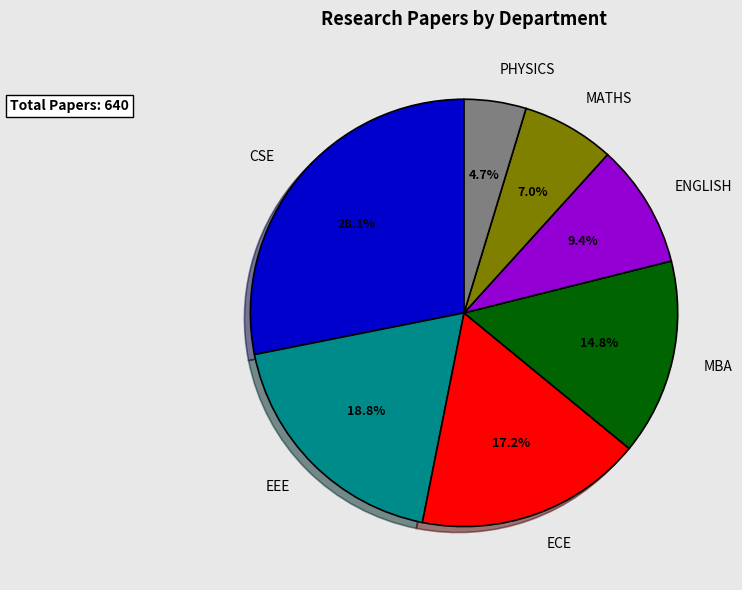

How many segments does this pie chart have?

7